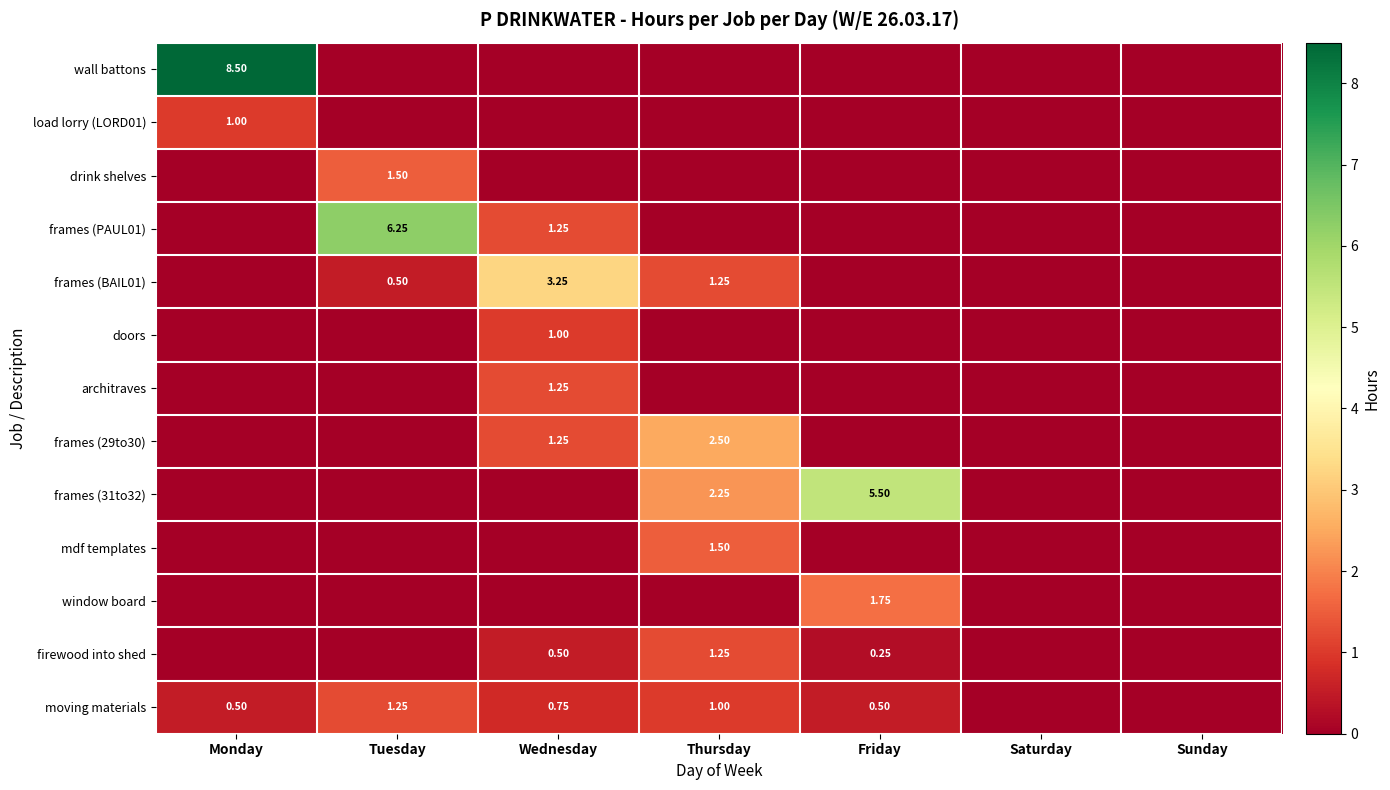

What is the difference between the architraves values at Wednesday and Friday?

1.2